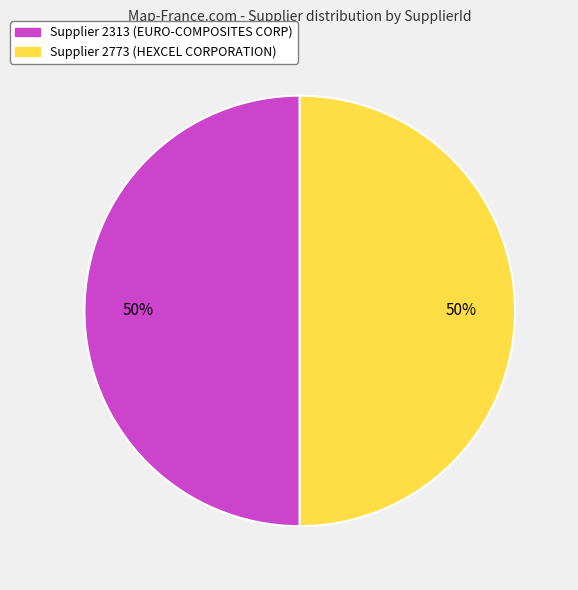

To the nearest percent, what is the average slice percentage?

50%